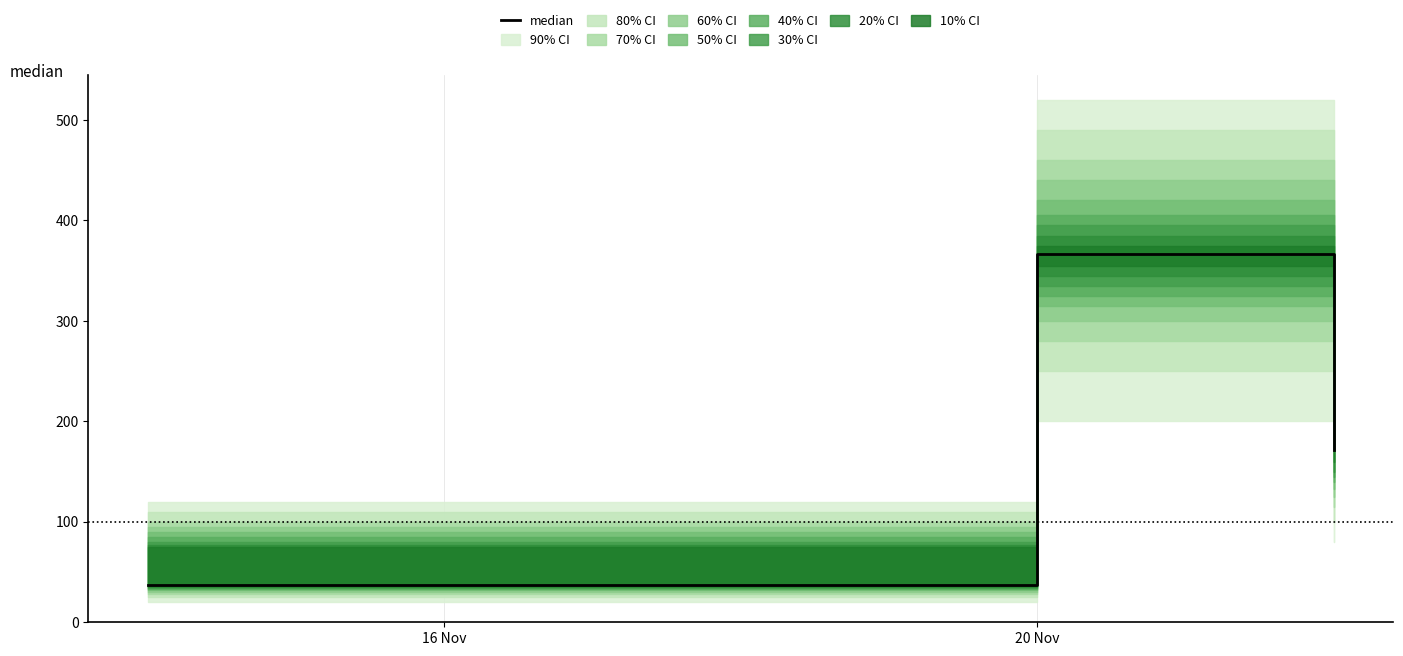

How many data points are less than 171?

1